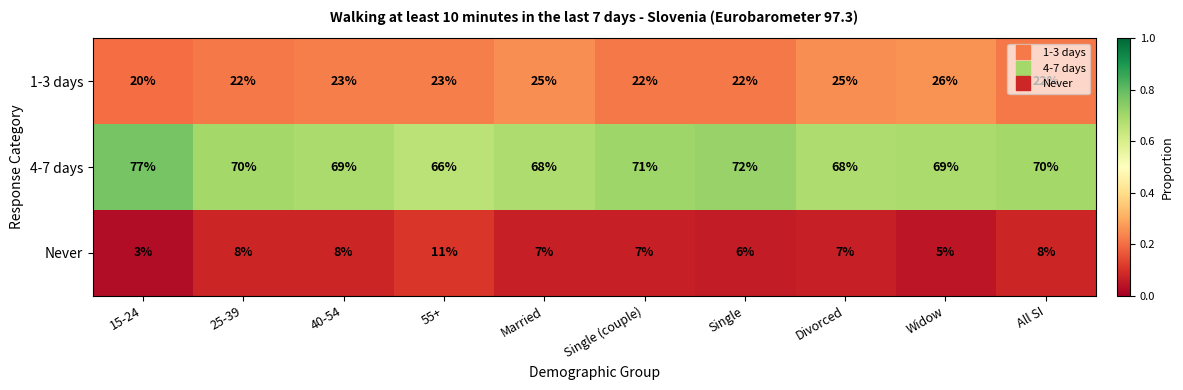

At which label does Never reach its minimum?

15-24